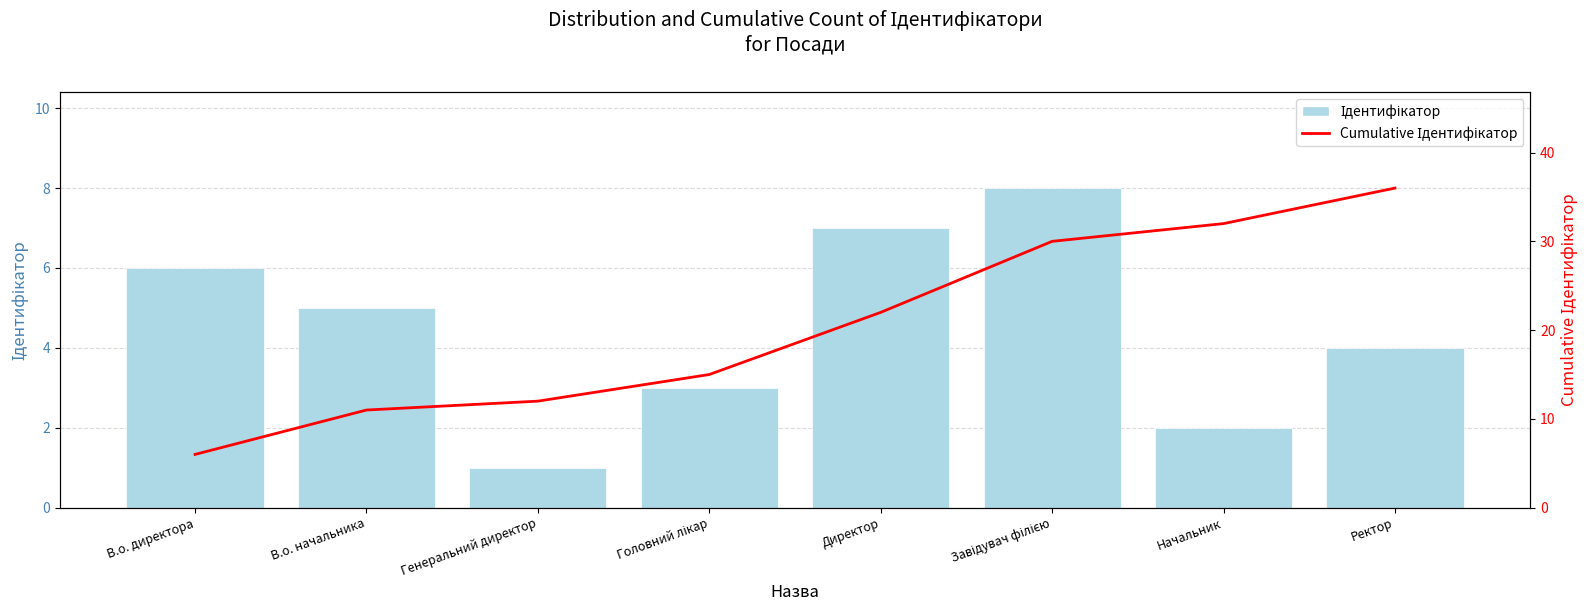

Reading left to right, extract all data points from this chart.

Ідентифікатор: 6	5	1	3	7	8	2	4
Cumulative Ідентифікатор: 6	11	12	15	22	30	32	36